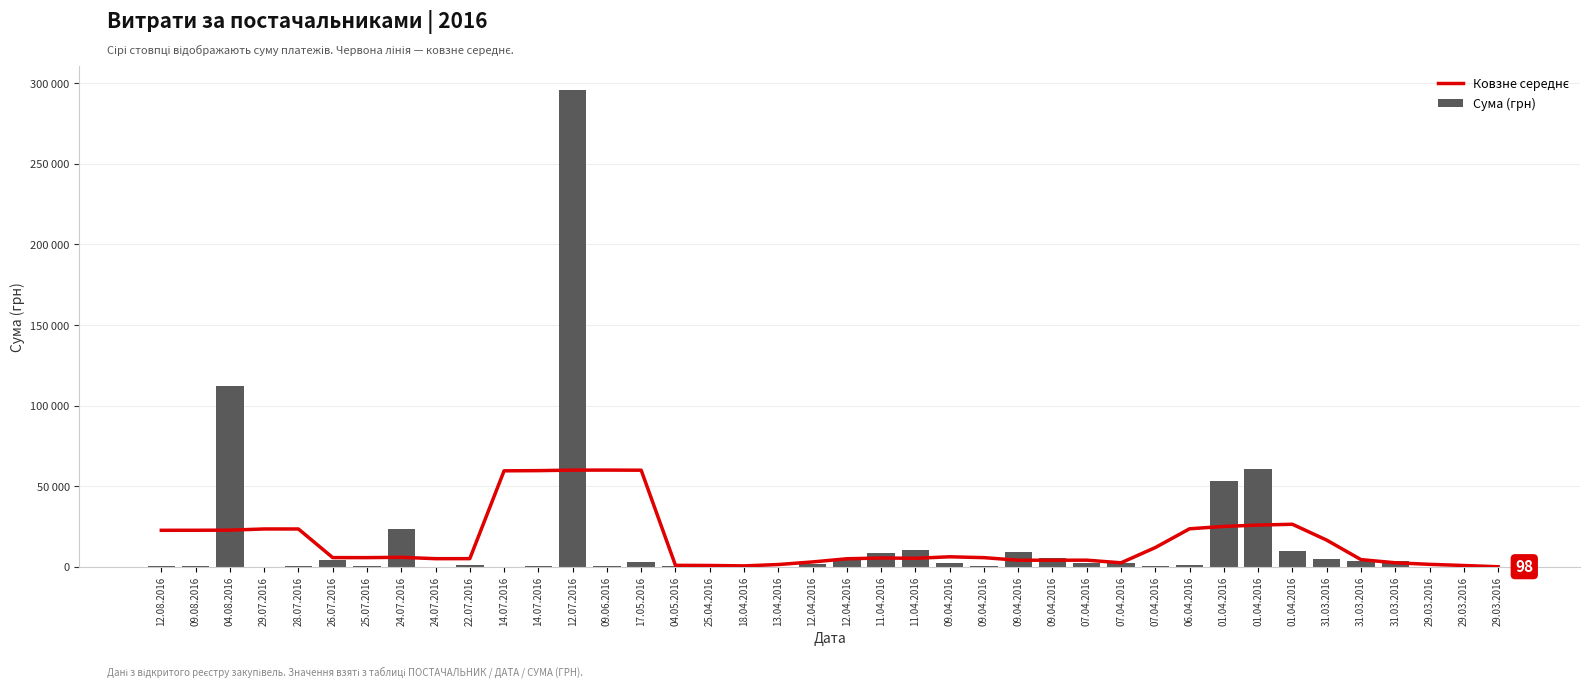

At 11.04.2016, list the series in order from smallest to largest.

Ковзне середнє, Сума (грн)